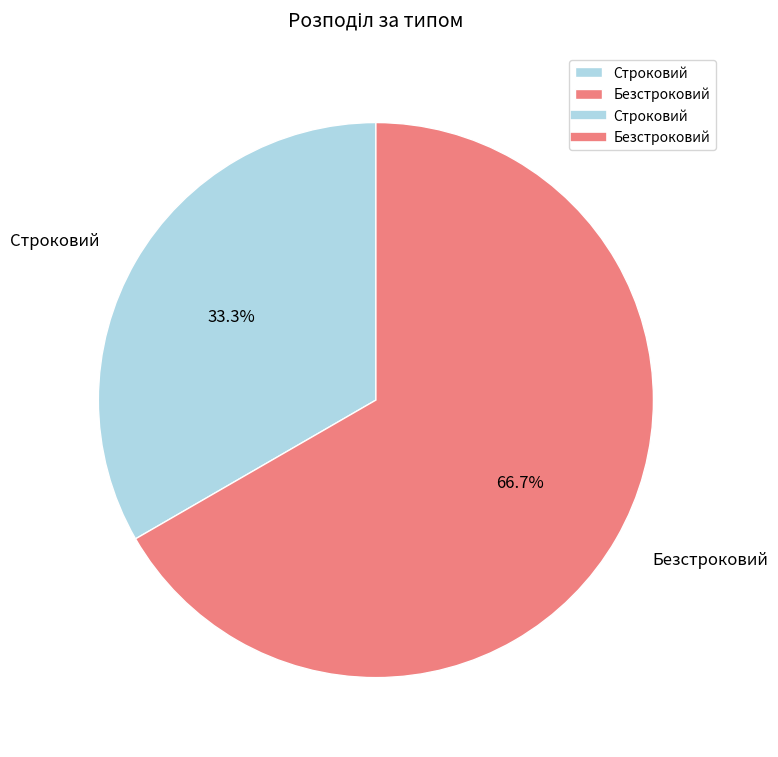

Which category has the smallest portion of the pie?

Строковий